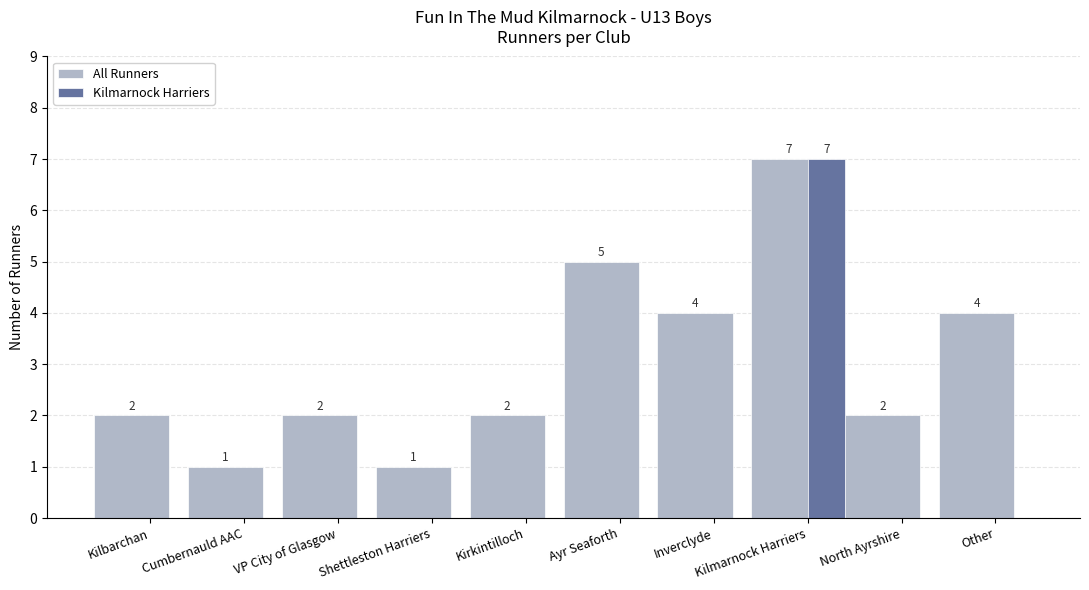

Is it true that Kilmarnock Harriers equals -4 at North Ayrshire?

False